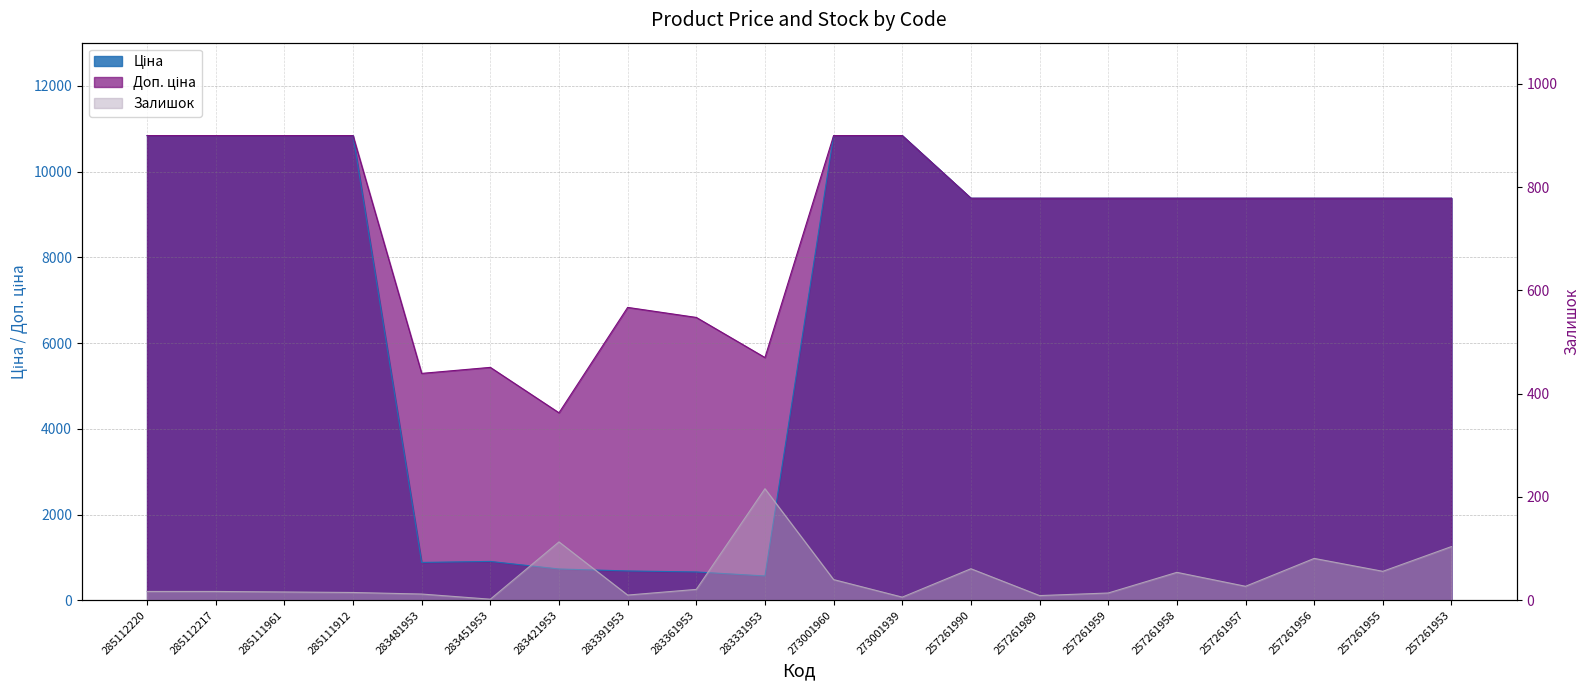

Which label corresponds to the largest value in the chart?

285112220